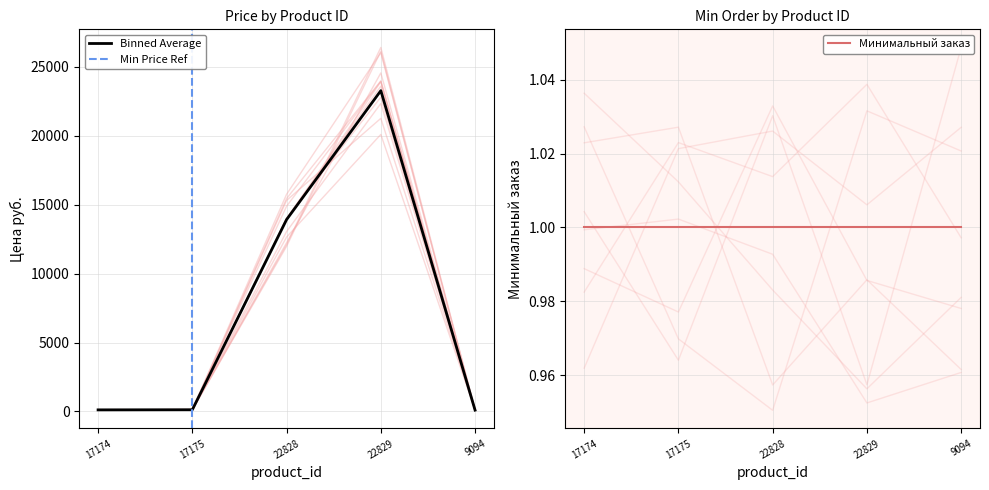

What is the value of the 2nd point from the left?

124